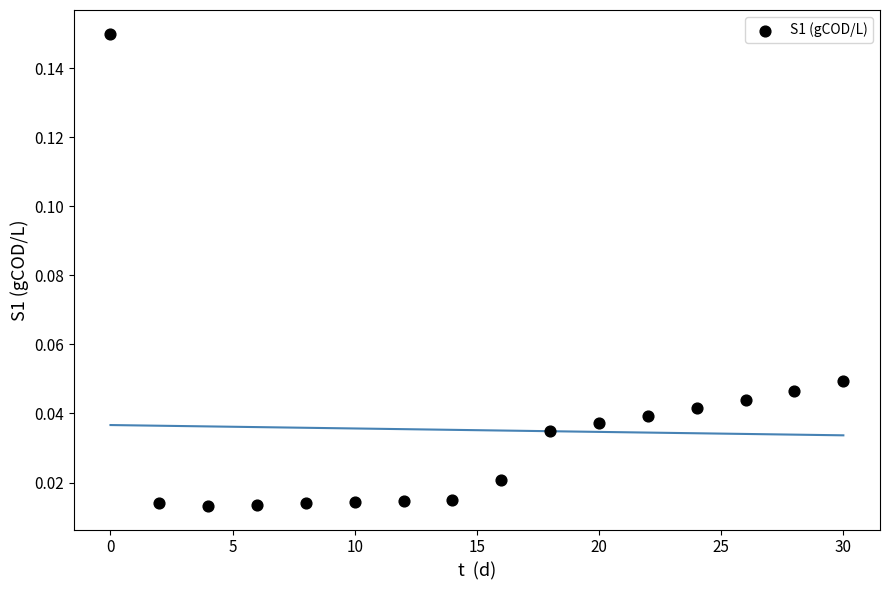

What is the range of X values (max minus min)?

30.0